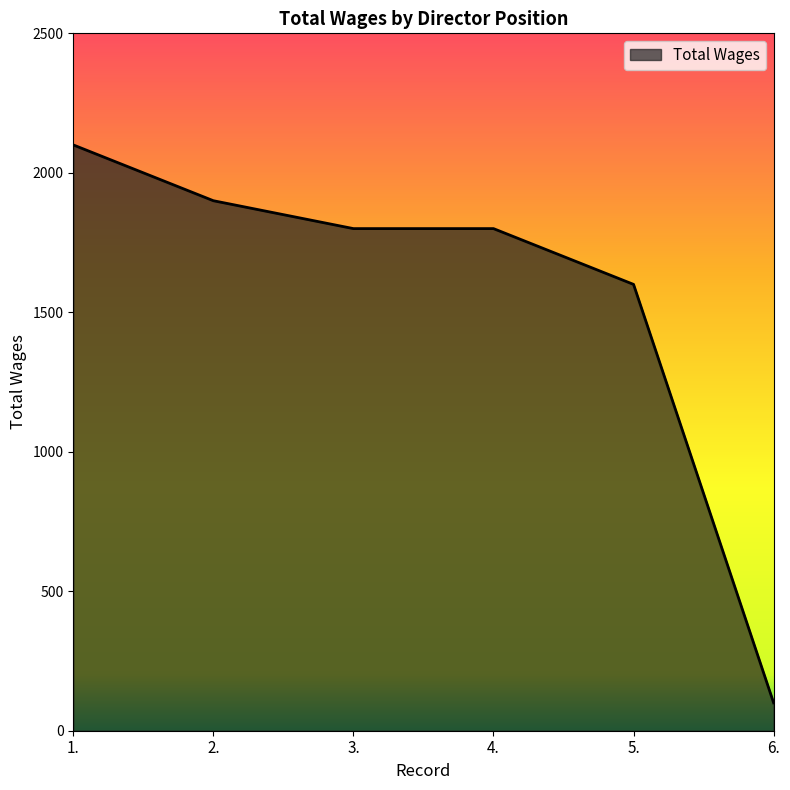

The value at 3. is 491. True or false?

False